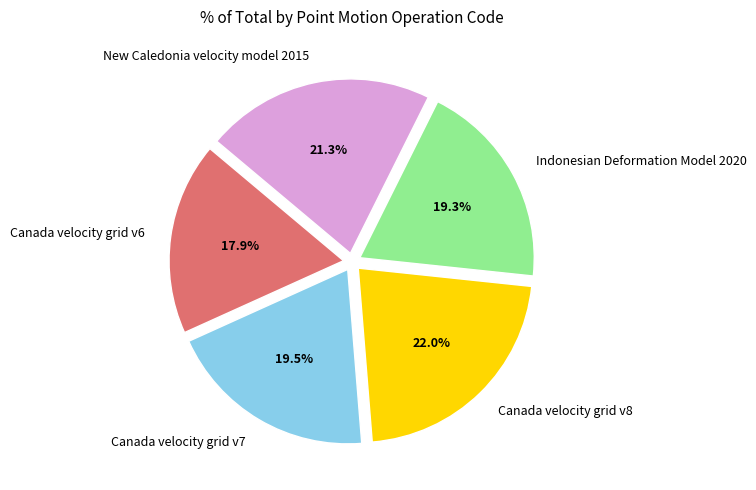

Does Canada velocity grid v8 represent more than half of the total?

No